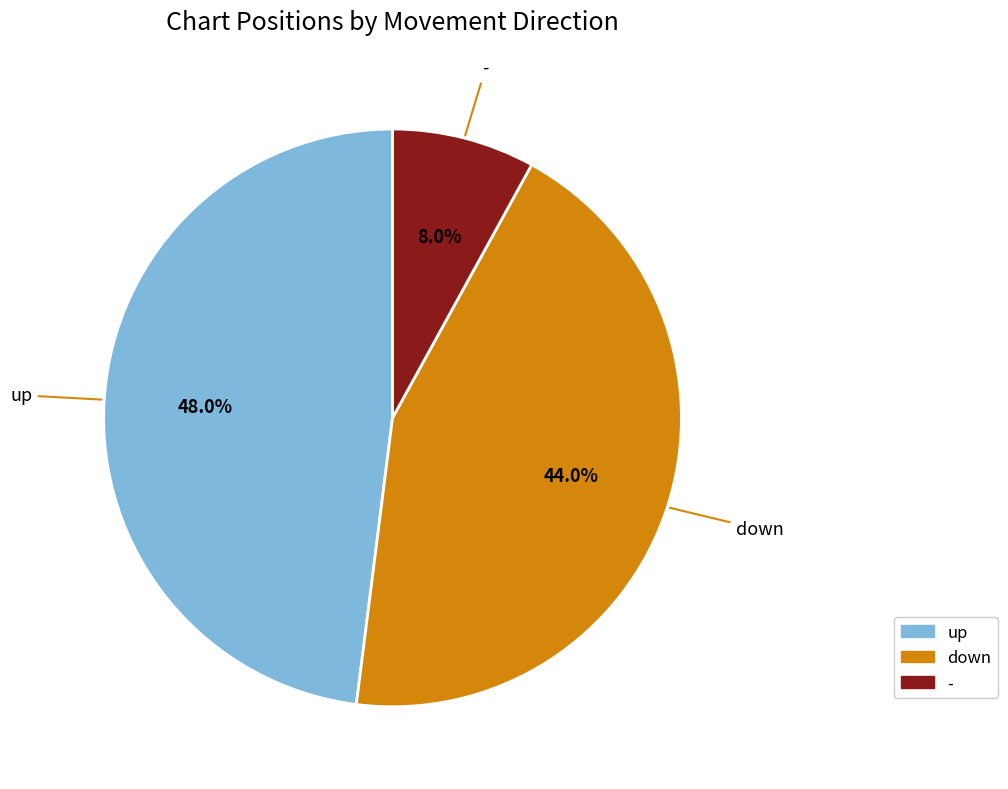

Count the number of slices in the pie.

3